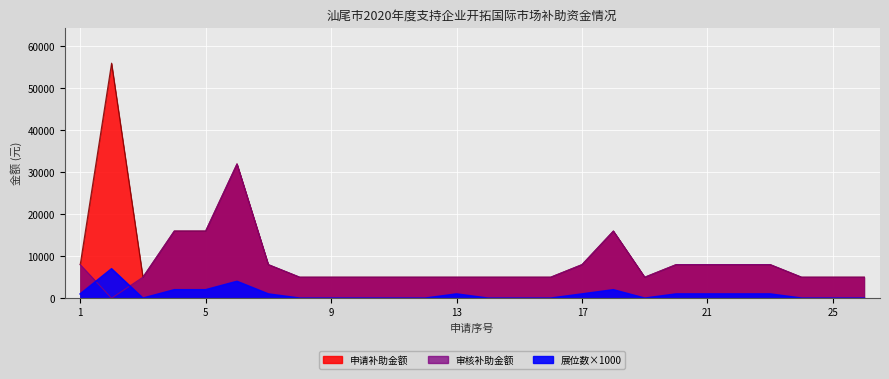

At which category is the sum across all series the highest?

6